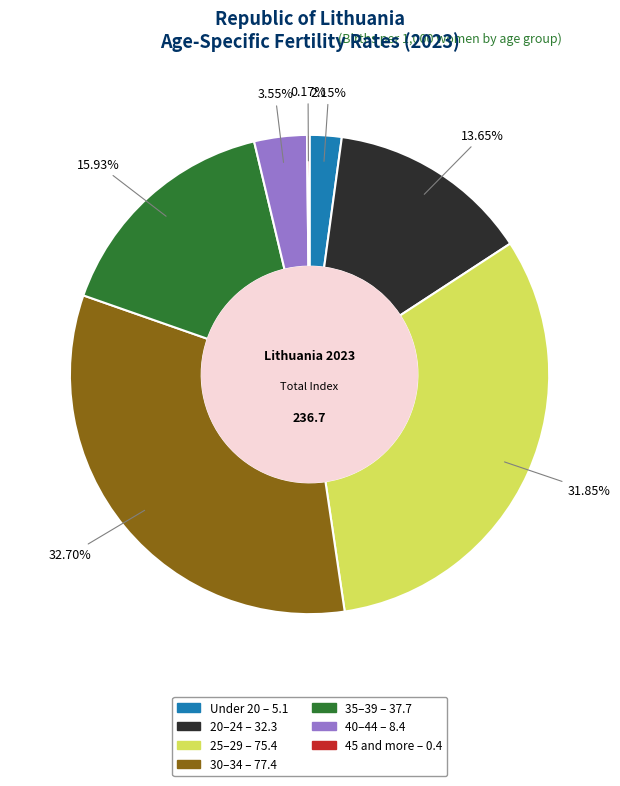

Combined, what portion of the pie is 30–34 and 35–39?

48.6%